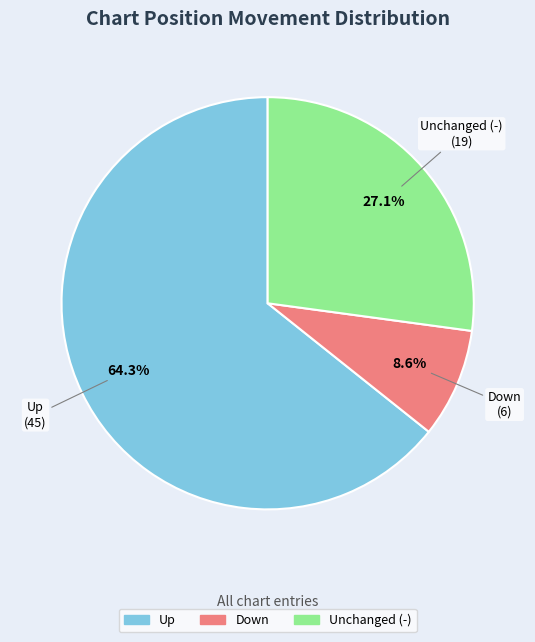

Is there any slice that represents more than half of the pie?

Yes